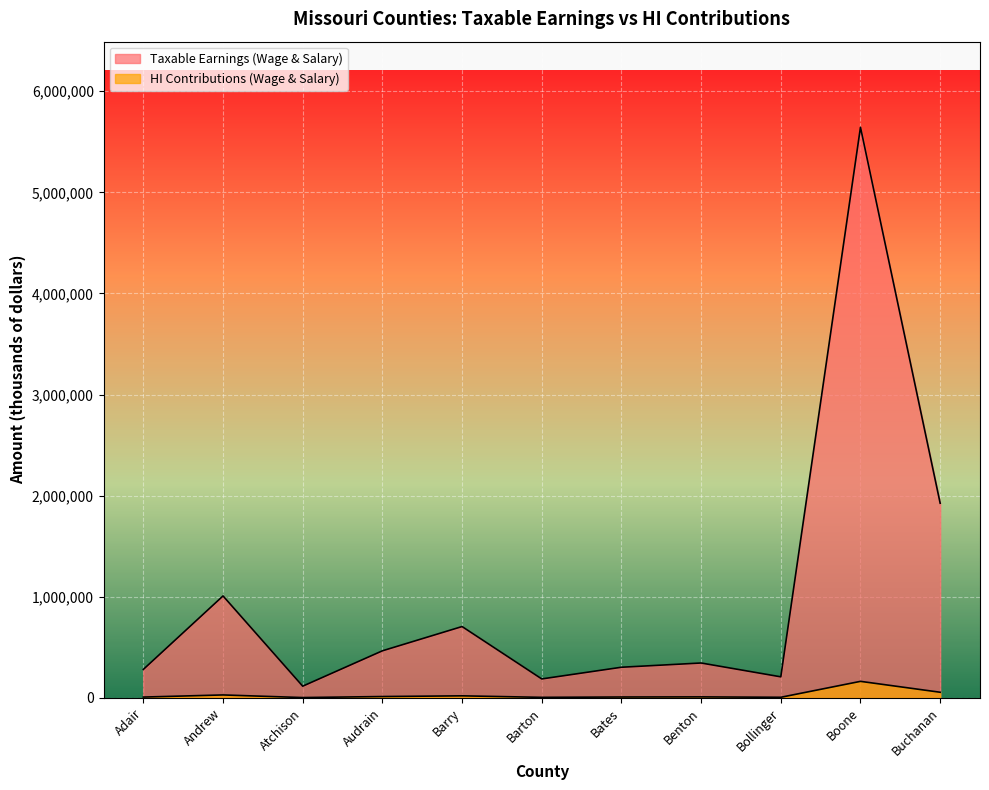

What are all the series names shown in the legend?

Taxable Earnings (Wage & Salary), HI Contributions (Wage & Salary)